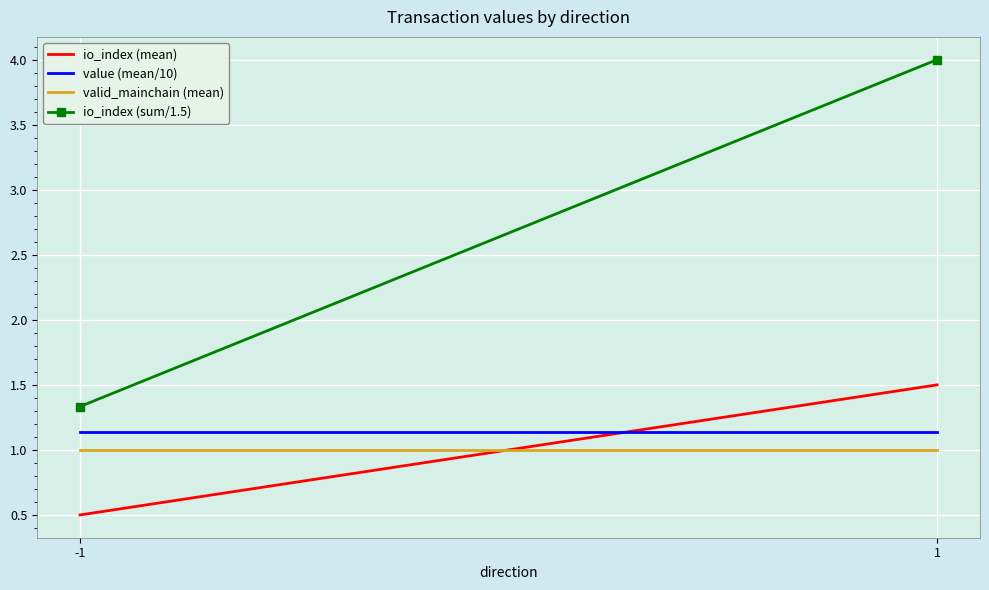

How many lines are shown in the chart?

4